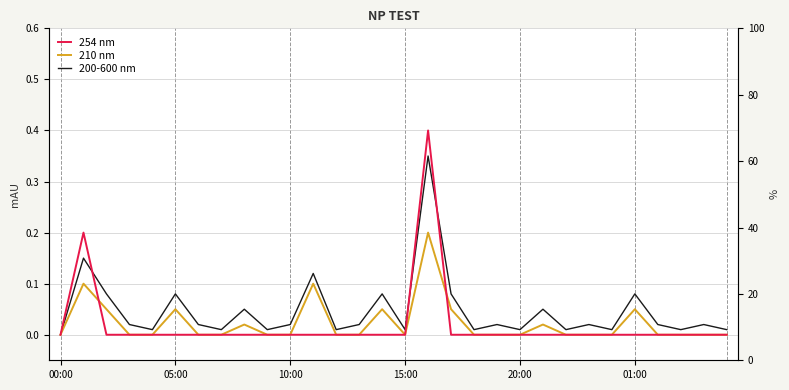

After their last crossing, which series has the higher values: 254 nm or 210 nm?

210 nm